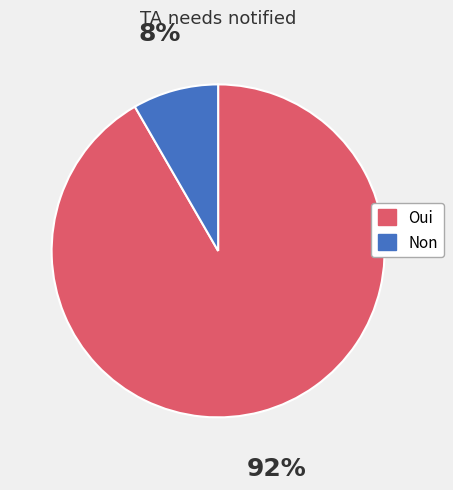

Count the number of slices in the pie.

2